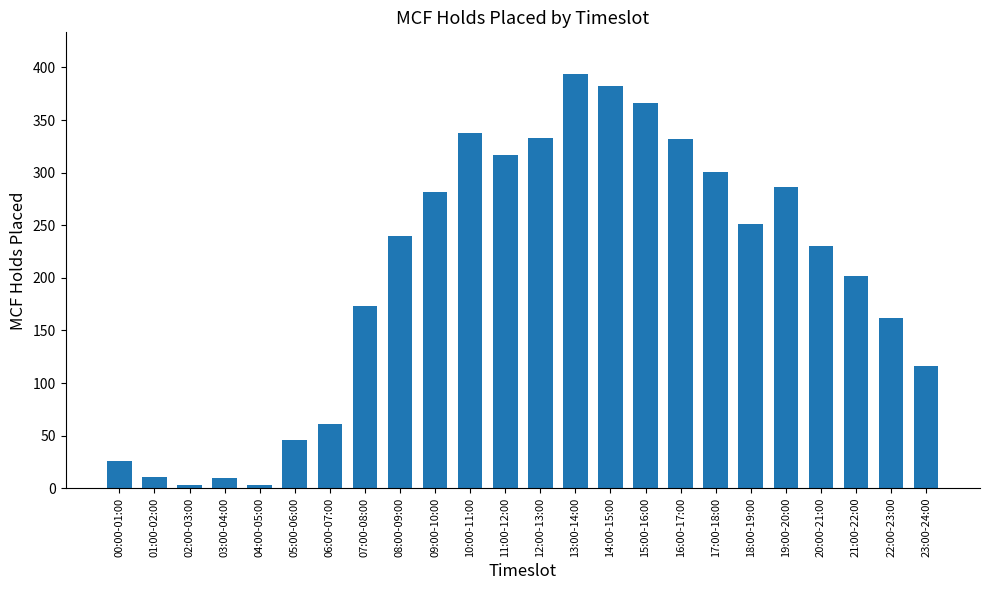

At which category does the chart reach its peak across all series?

13:00-14:00